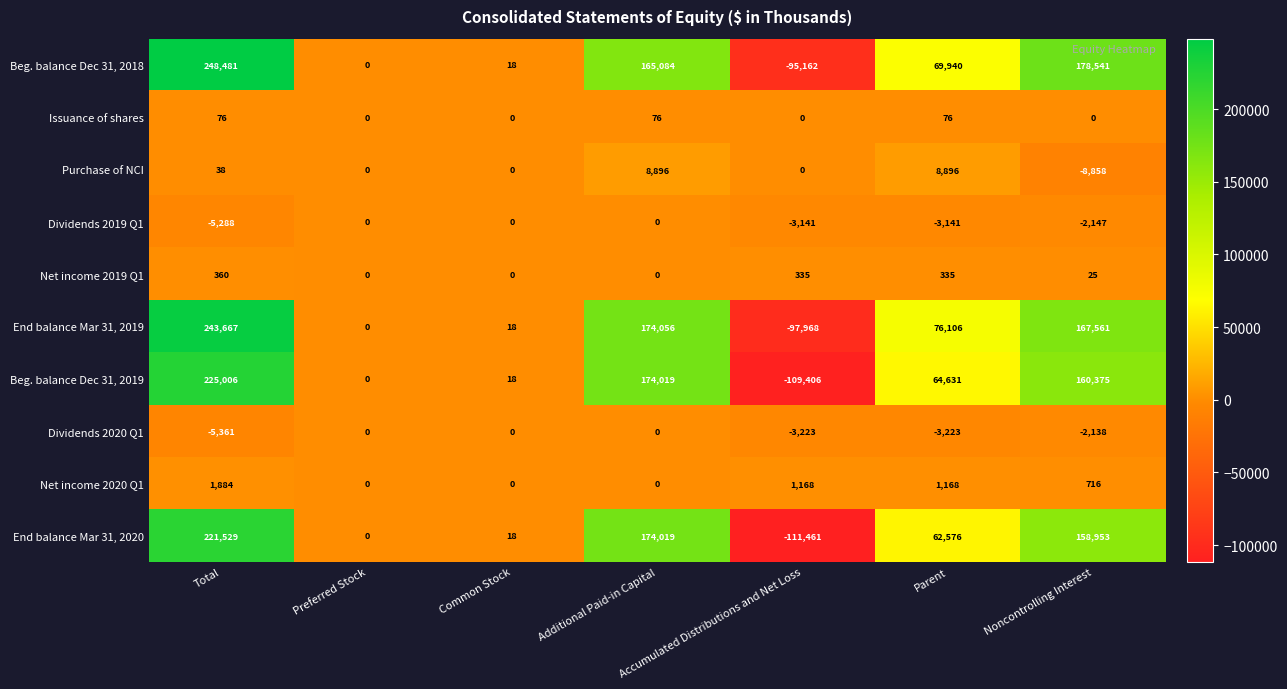

At which category does the chart reach its minimum across all series?

Accumulated Distributions and Net Loss